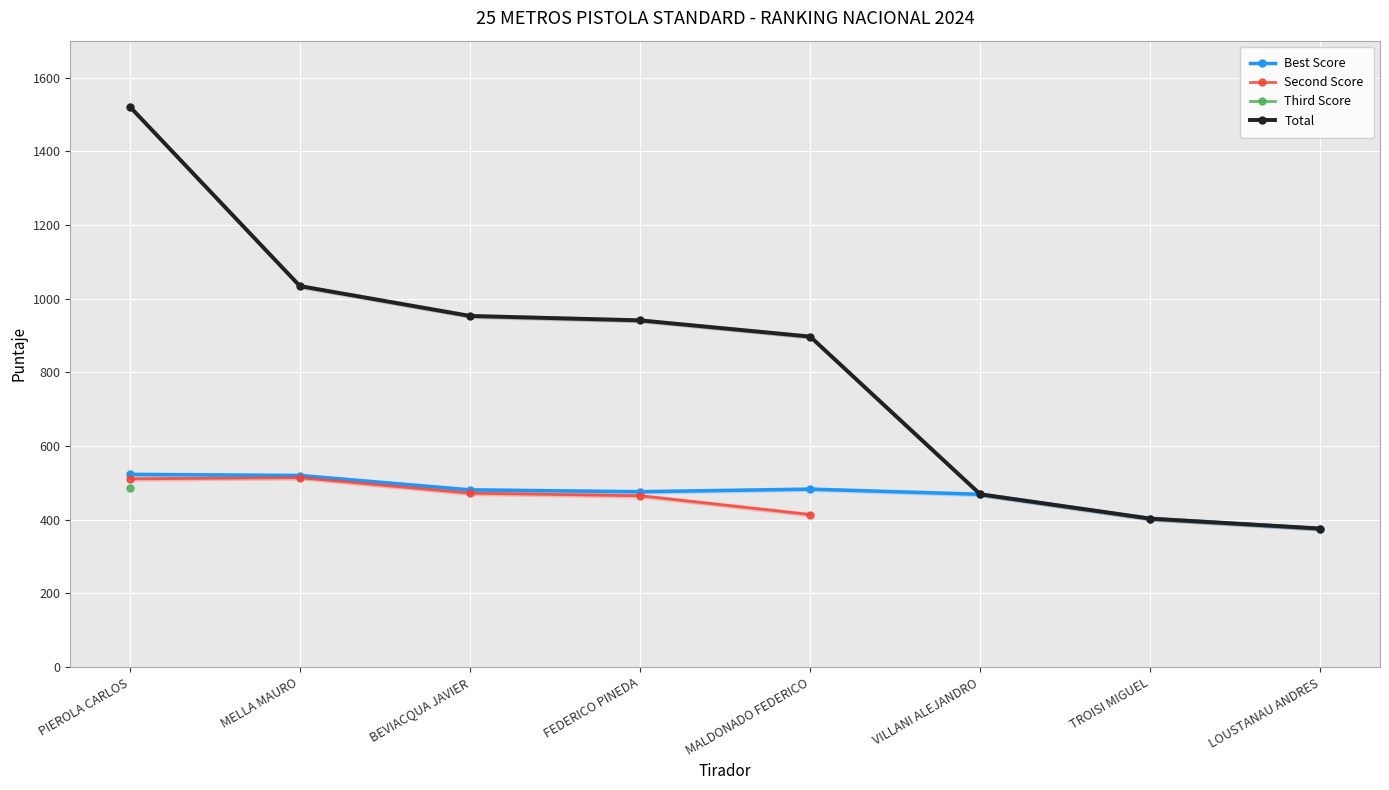

What is the difference between the Total values at VILLANI ALEJANDRO and PIEROLA CARLOS?

1052